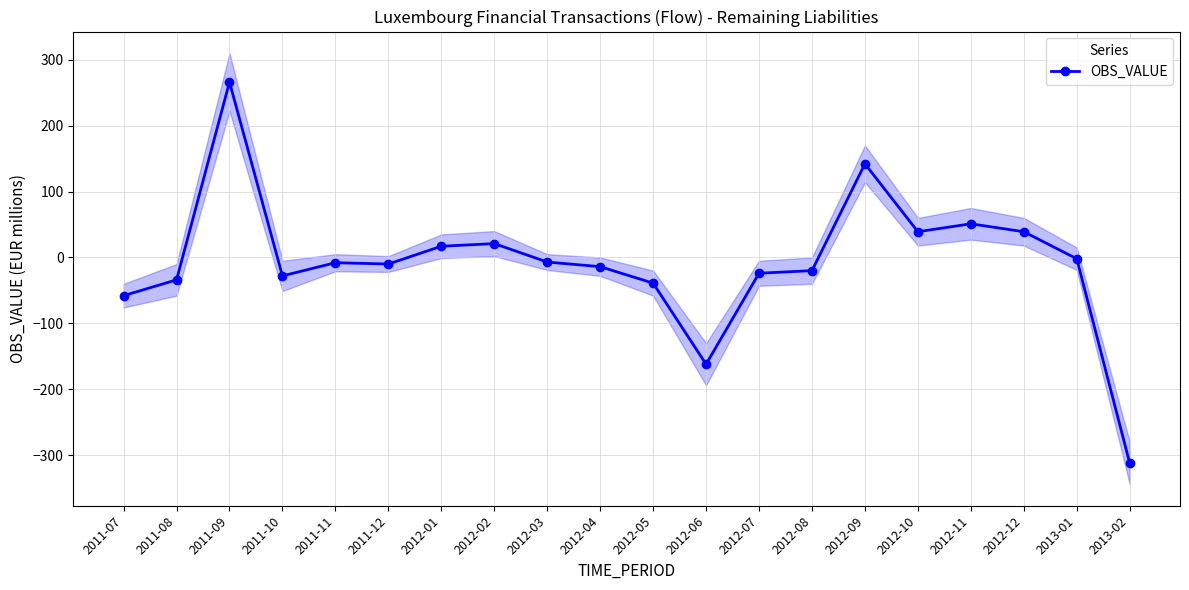

What is the greatest value displayed?

266